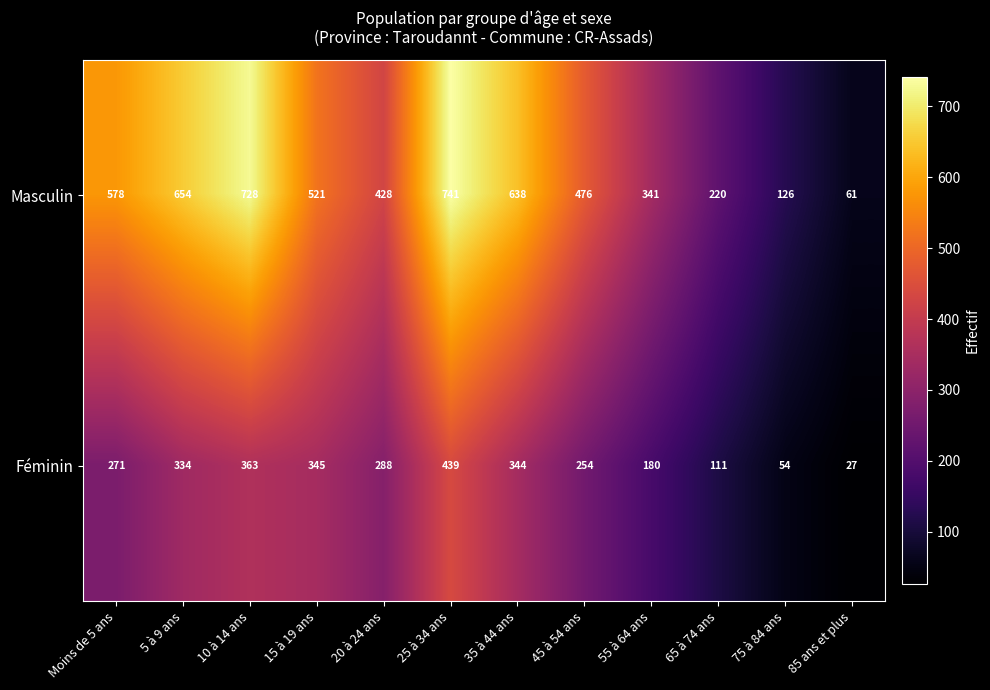

What value does the Masculin series have at 55 à 64 ans?

341